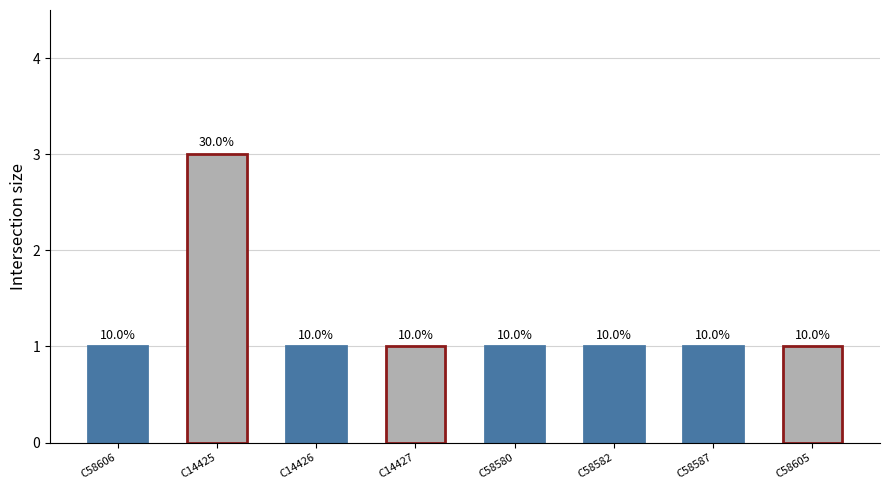

Which label corresponds to the largest value in the chart?

C14425